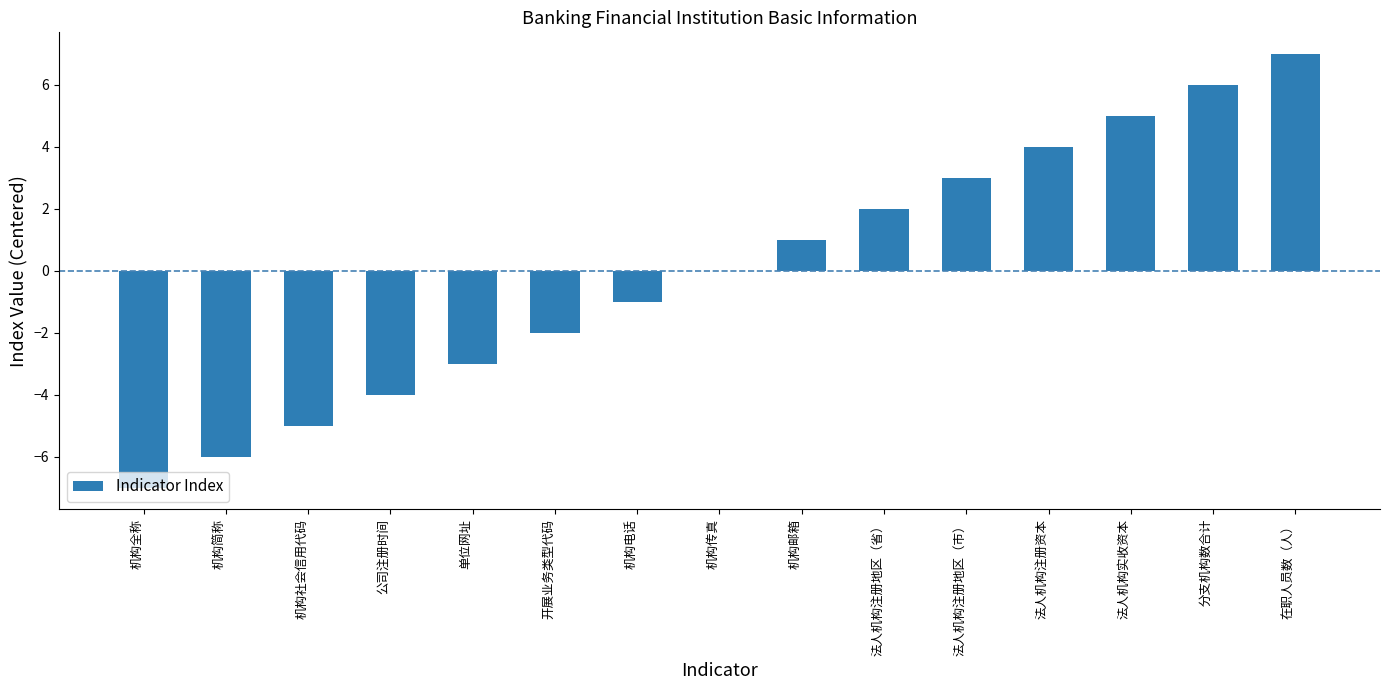

Which category has the highest value across all series?

在职人员数（人）